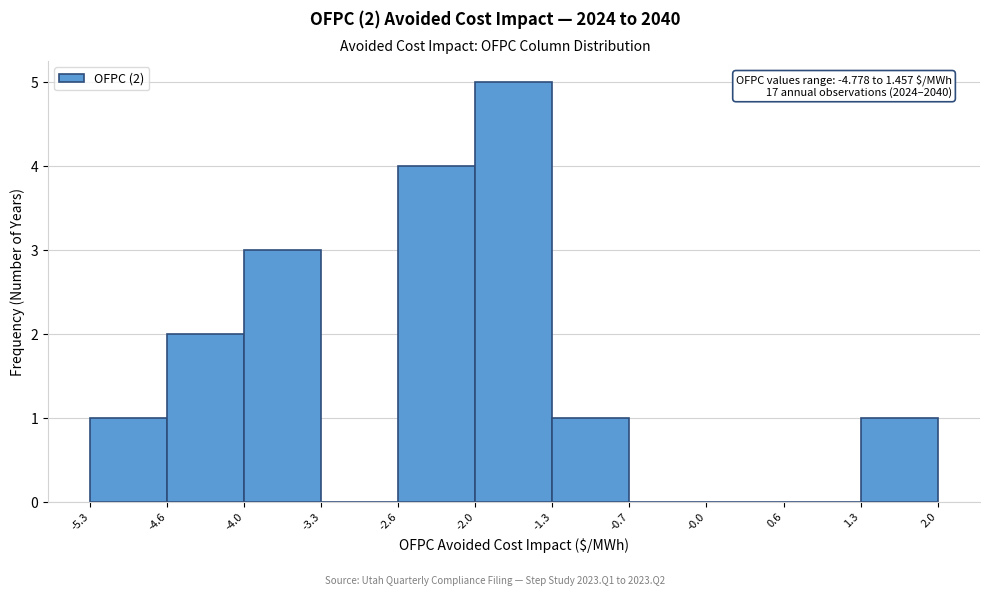

Over which range of the x-axis is the bar tallest?

-2.0 to -1.3